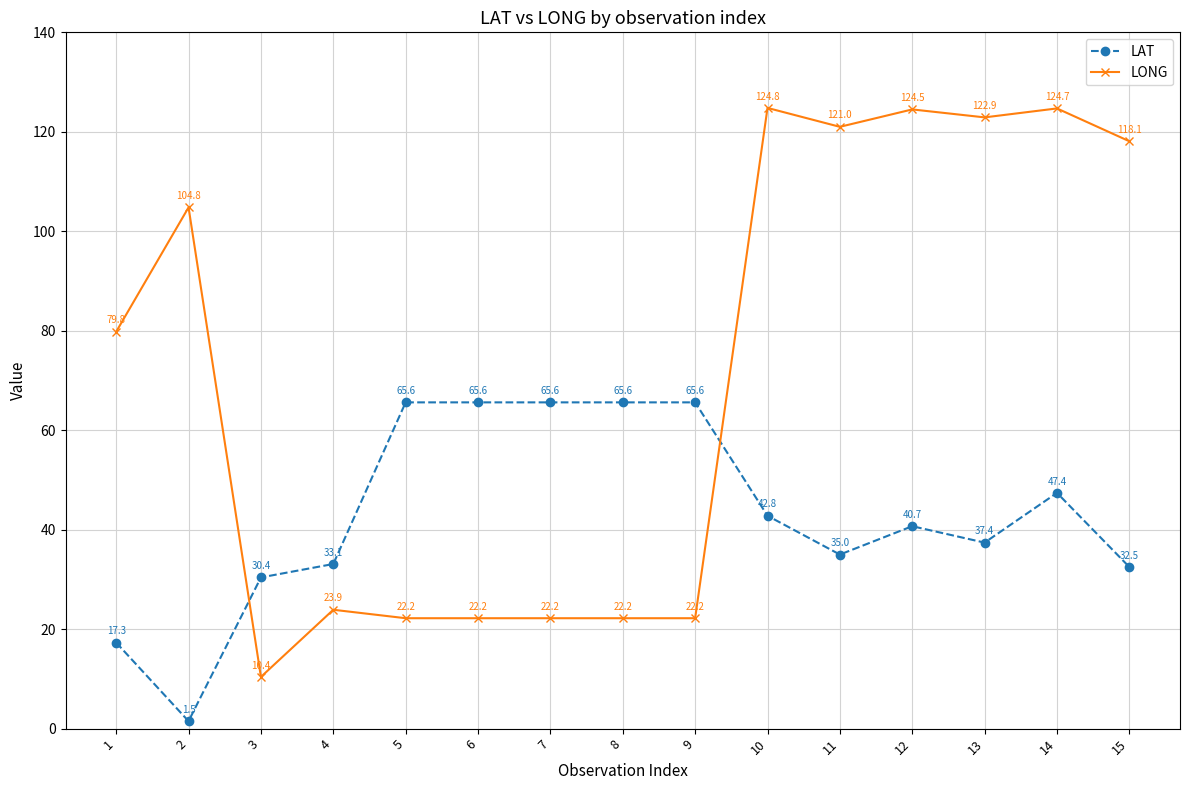

Reading left to right, what are all the values shown in this chart?

LAT: 17.3	1.5	30.4	33.1	65.6	65.6	65.6	65.6	65.6	42.8	35.0	40.7	37.4	47.4	32.5
LONG: 79.8	104.8	10.4	23.9	22.2	22.2	22.2	22.2	22.2	124.8	121.0	124.5	122.9	124.7	118.1